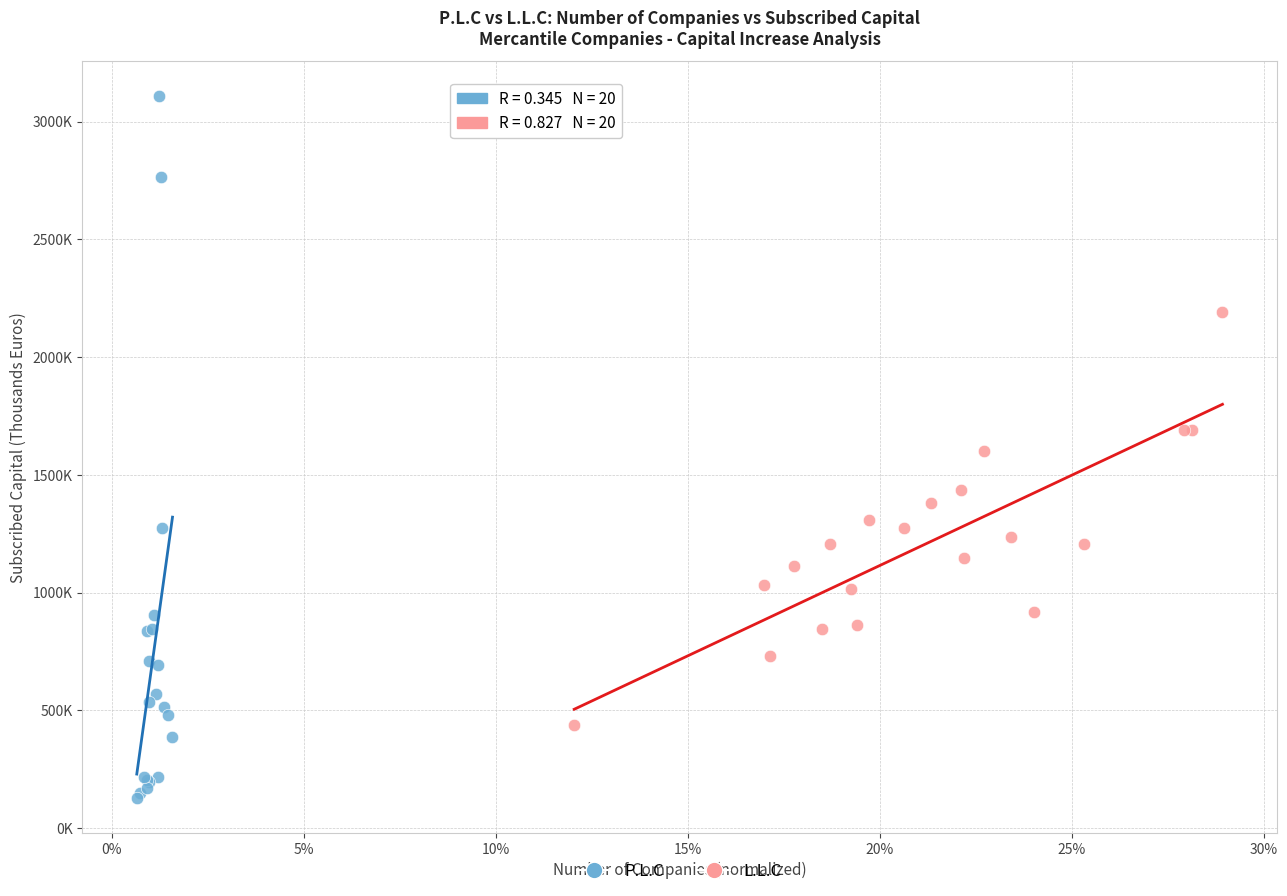

Which series contains the lowest Y value?

P.L.C